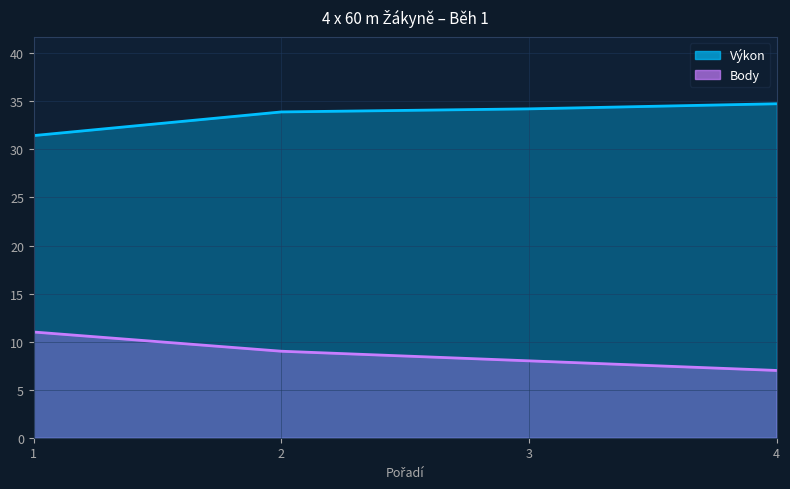

List the series in order of their overall mean, lowest first.

Body, Výkon